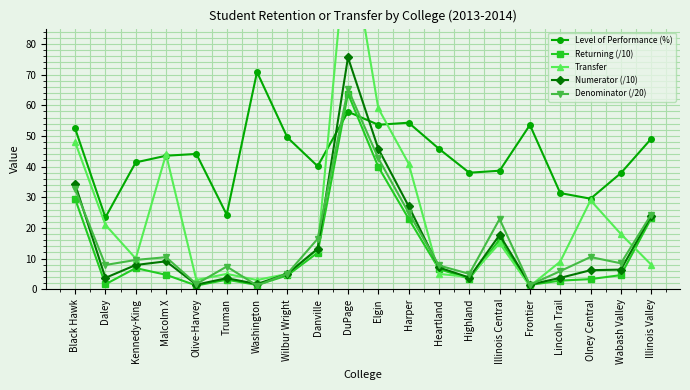

What is the lowest value of the Level of Performance (%) series?

23.4